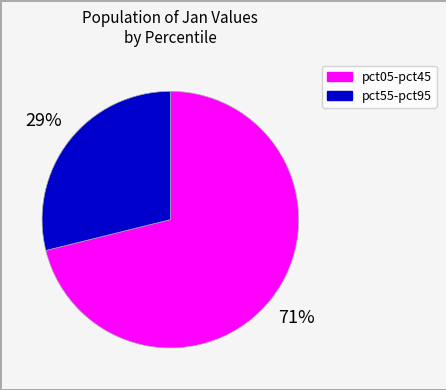

To the nearest percent, what is the average slice percentage?

50%